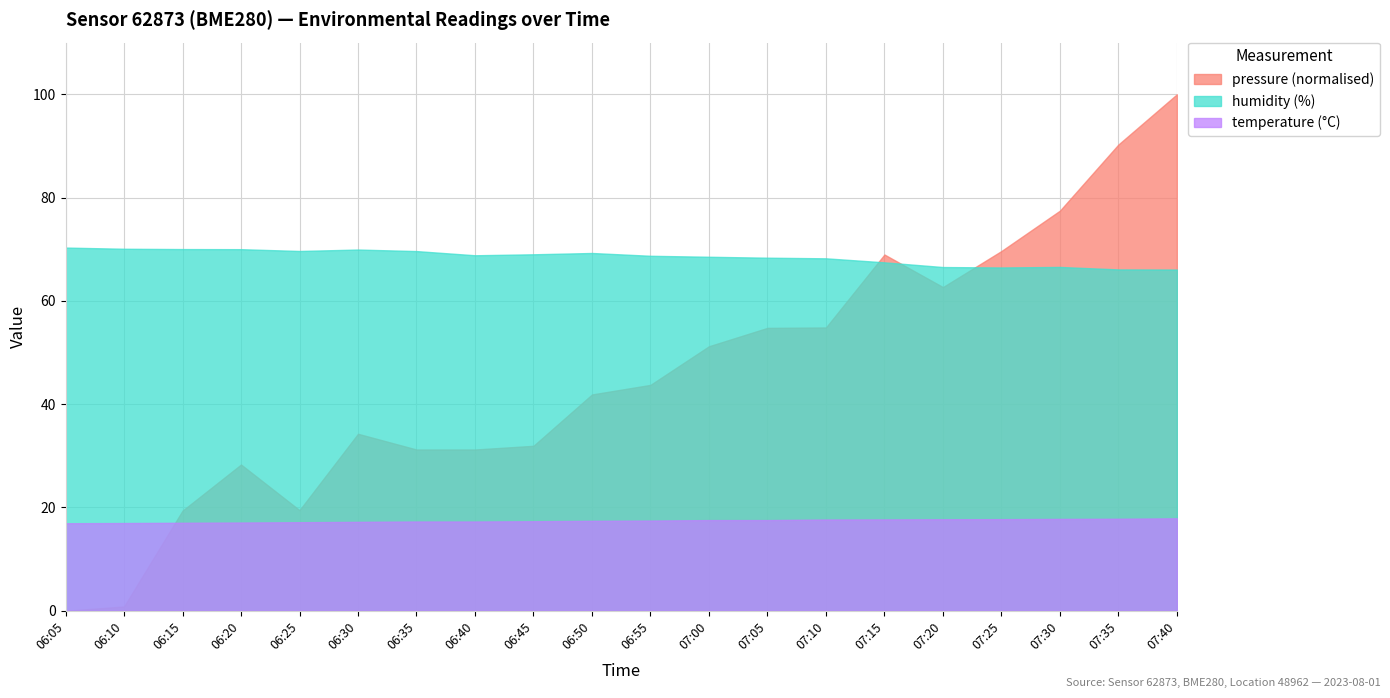

The value of temperature (°C) at 07:05 is 5.2. True or false?

False